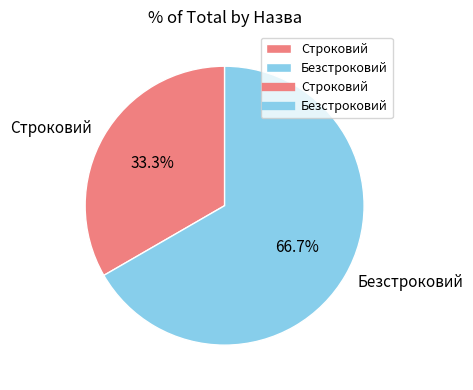

What percentage is the Строковий slice, to the nearest percent?

33%